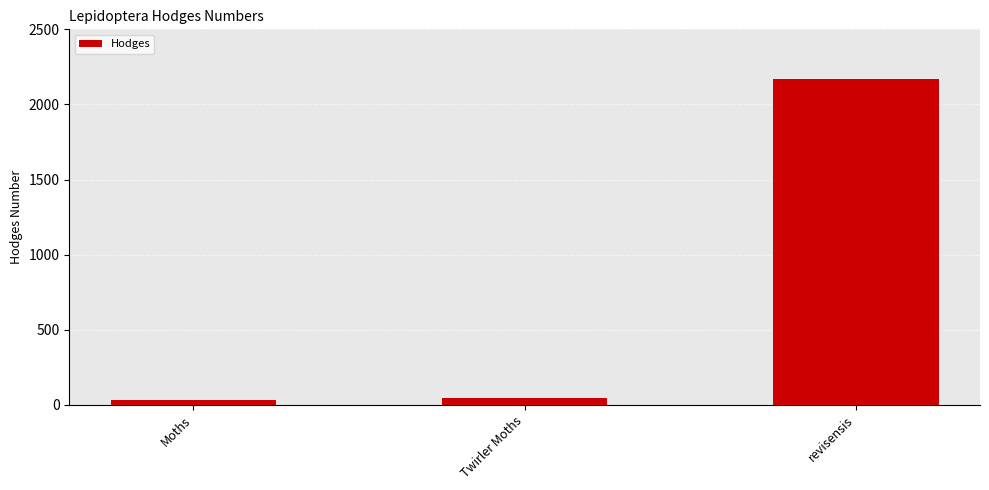

What is the smallest value displayed?

29.0